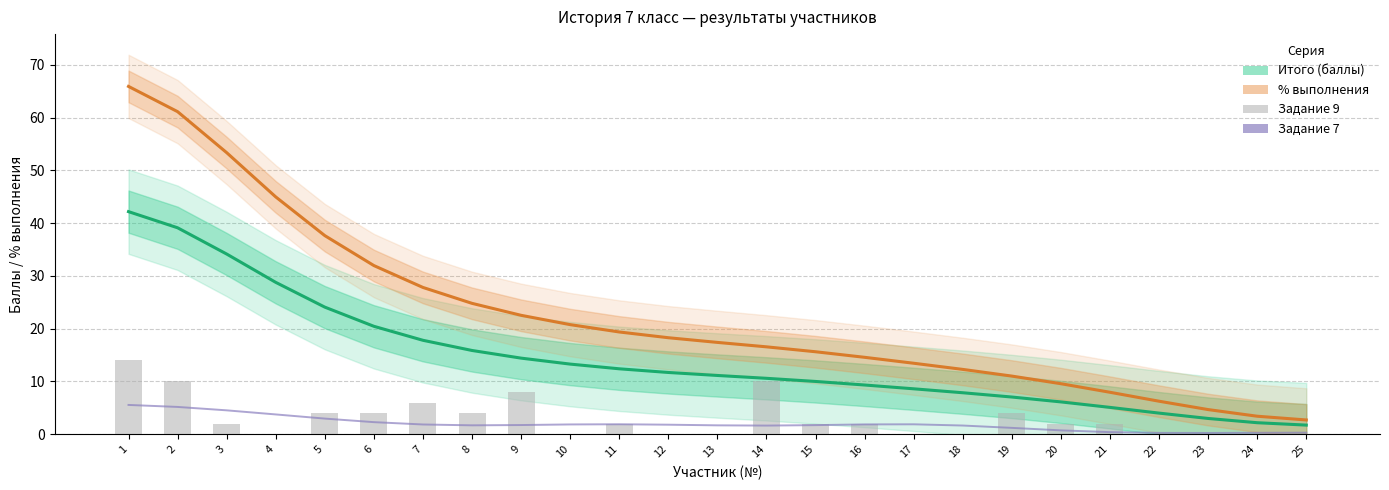

Is it true that % выполнения equals 14.6 at 16?

True